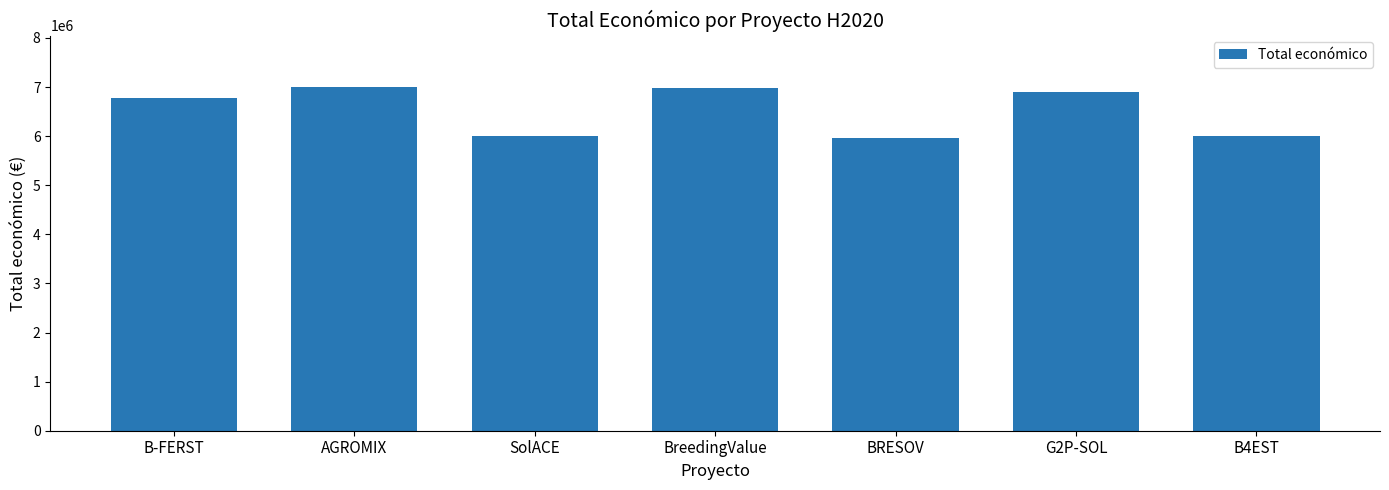

What is the maximum value shown in the chart?

6999254